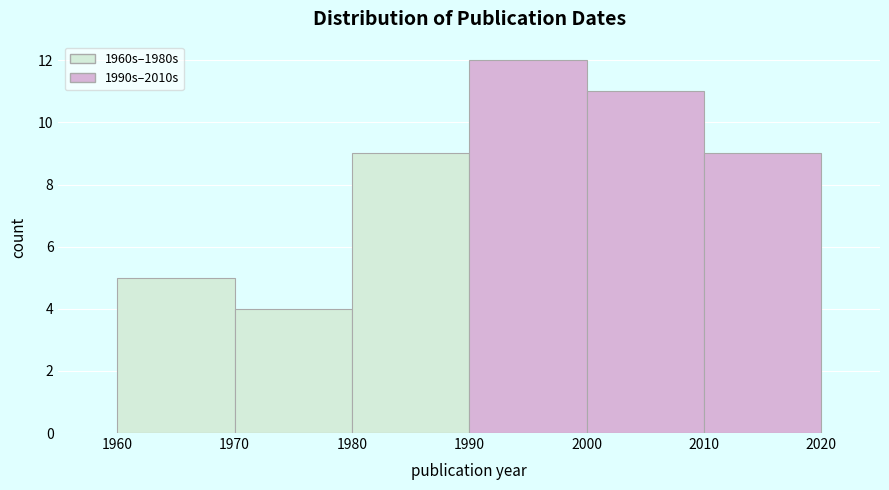

What is the height of the bar covering 1970 to 1980 on the x-axis? The values are not printed on the chart, so give them approximately, as read against the axis.

4